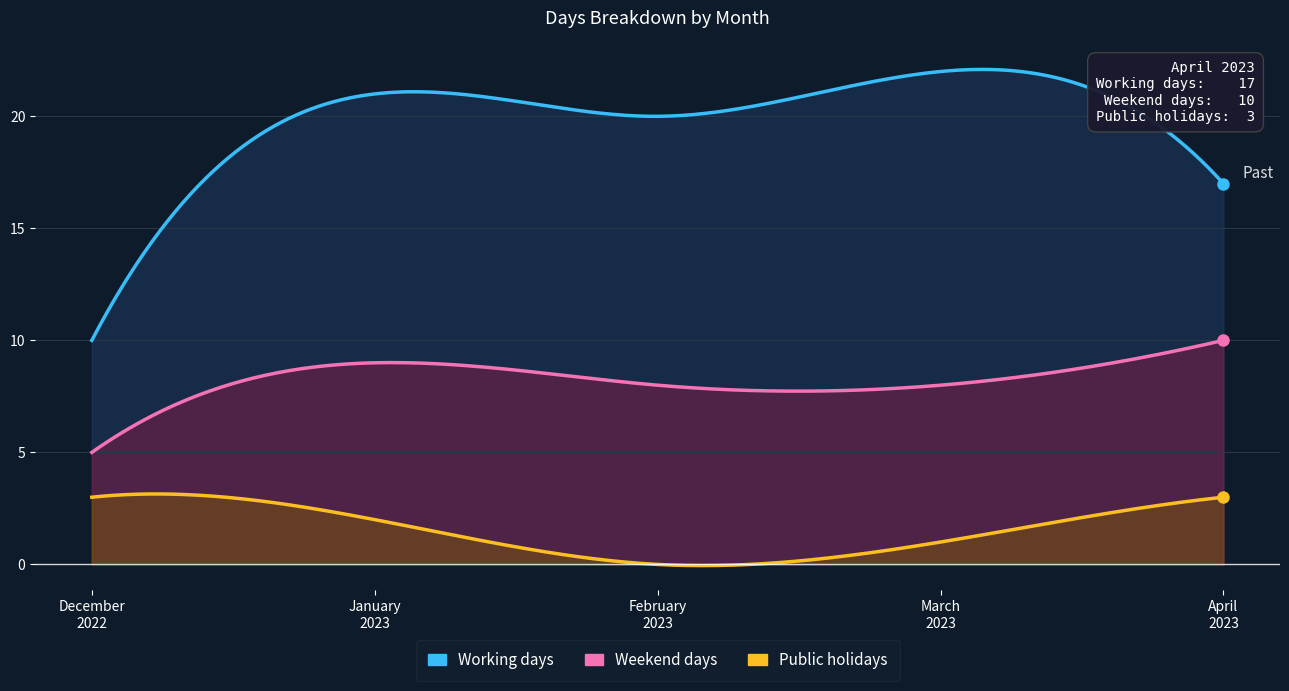

List the series in order of their overall mean, highest first.

Working days, Weekend days, Public holidays